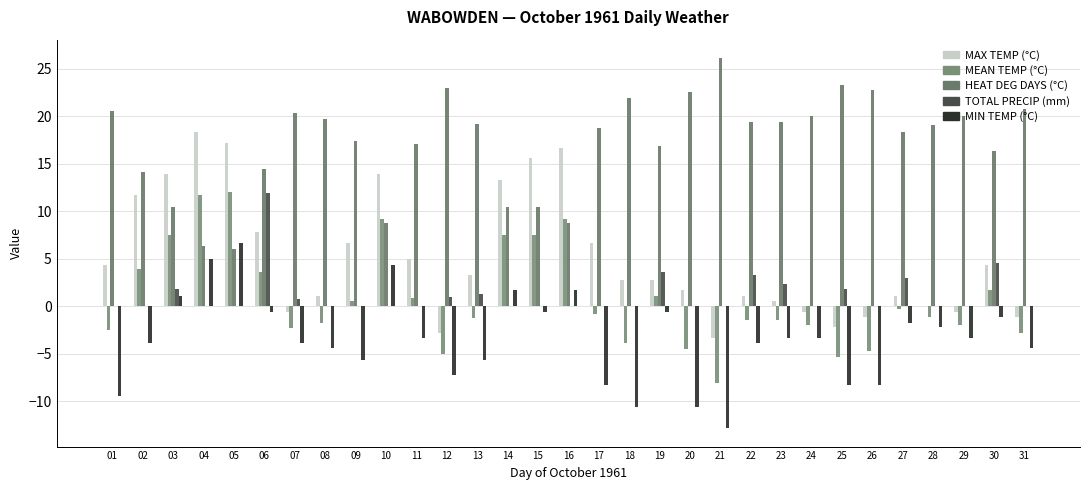

Reading right to left, list all the values displayed in this chart.

Max Temp (C): 31=-1.1	30=4.4	29=-0.6	28=0.0	27=1.1	26=-1.1	25=-2.2	24=-0.6	23=0.6	22=1.1	21=-3.3	20=1.7	19=2.8	18=2.8	17=6.7	16=16.7	15=15.6	14=13.3	13=3.3	12=-2.8	11=5.0	10=13.9	09=6.7	08=1.1	07=-0.6	06=7.8	05=17.2	04=18.3	03=13.9	02=11.7	01=4.4
Mean Temp (C): 31=-2.8	30=1.7	29=-2.0	28=-1.1	27=-0.3	26=-4.7	25=-5.3	24=-2.0	23=-1.4	22=-1.4	21=-8.1	20=-4.5	19=1.1	18=-3.9	17=-0.8	16=9.2	15=7.5	14=7.5	13=-1.2	12=-5.0	11=0.9	10=9.2	09=0.6	08=-1.7	07=-2.3	06=3.6	05=12.0	04=11.7	03=7.5	02=3.9	01=-2.5
Heat Deg Days (C): 31=20.8	30=16.3	29=20.0	28=19.1	27=18.3	26=22.7	25=23.3	24=20.0	23=19.4	22=19.4	21=26.1	20=22.5	19=16.9	18=21.9	17=18.8	16=8.8	15=10.5	14=10.5	13=19.2	12=23.0	11=17.1	10=8.8	09=17.4	08=19.7	07=20.3	06=14.4	05=6.0	04=6.3	03=10.5	02=14.1	01=20.5
Total Precip (mm): 31=0.0	30=4.6	29=0.0	28=0.0	27=3.0	26=0.0	25=1.8	24=0.0	23=2.3	22=3.3	21=0.0	20=0.0	19=3.6	18=0.0	17=0.0	16=0.0	15=0.0	14=0.0	13=1.3	12=1.0	11=0.0	10=0.0	09=0.0	08=0.0	07=0.8	06=11.9	05=0.0	04=0.0	03=1.8	02=0.0	01=0.0
Min Temp (C): 31=-4.4	30=-1.1	29=-3.3	28=-2.2	27=-1.7	26=-8.3	25=-8.3	24=-3.3	23=-3.3	22=-3.9	21=-12.8	20=-10.6	19=-0.6	18=-10.6	17=-8.3	16=1.7	15=-0.6	14=1.7	13=-5.6	12=-7.2	11=-3.3	10=4.4	09=-5.6	08=-4.4	07=-3.9	06=-0.6	05=6.7	04=5.0	03=1.1	02=-3.9	01=-9.4